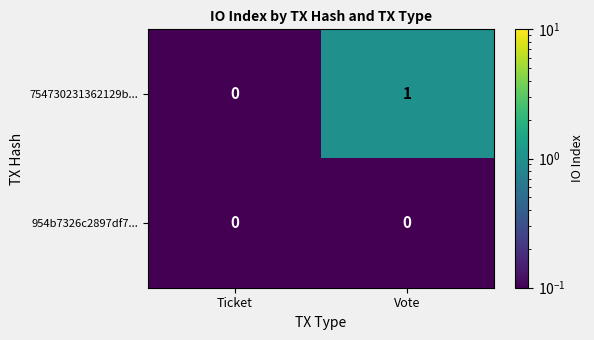

At which category does the chart reach its peak across all series?

Vote